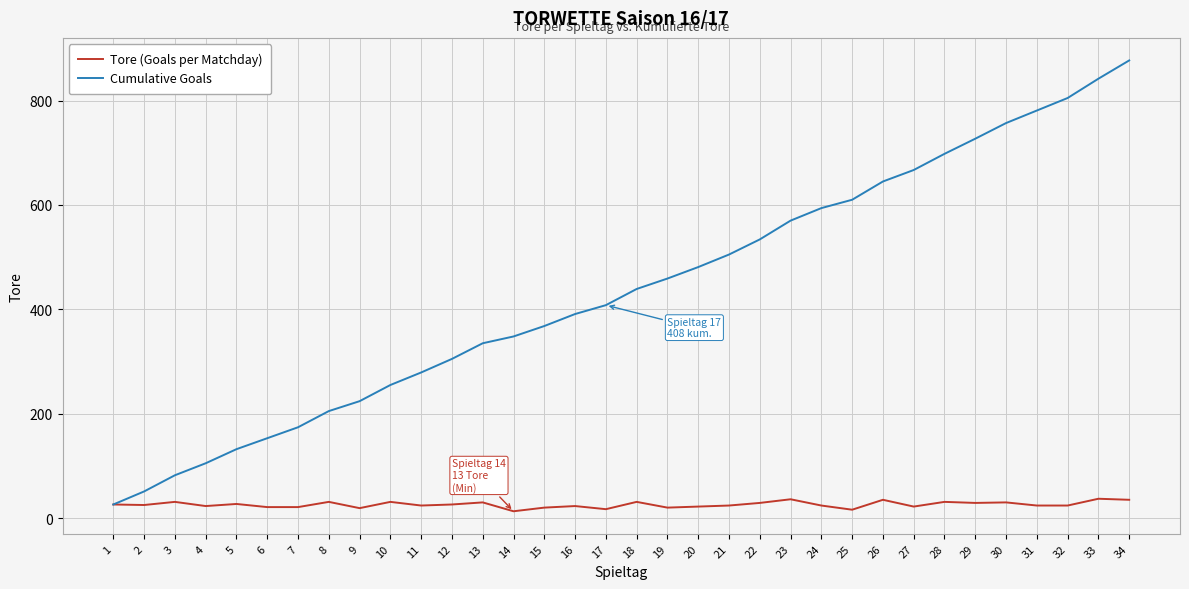

Which series changed the most between 7 and 19?

Cumulative Goals